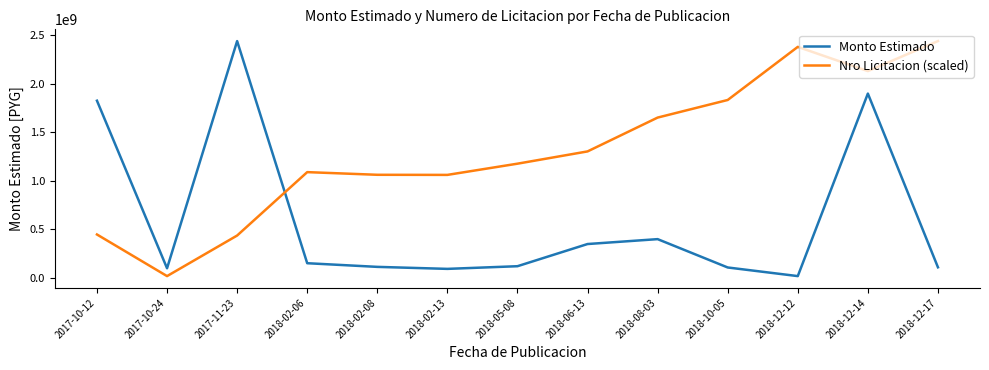

What is the maximum value shown in the chart?

2439370240.0